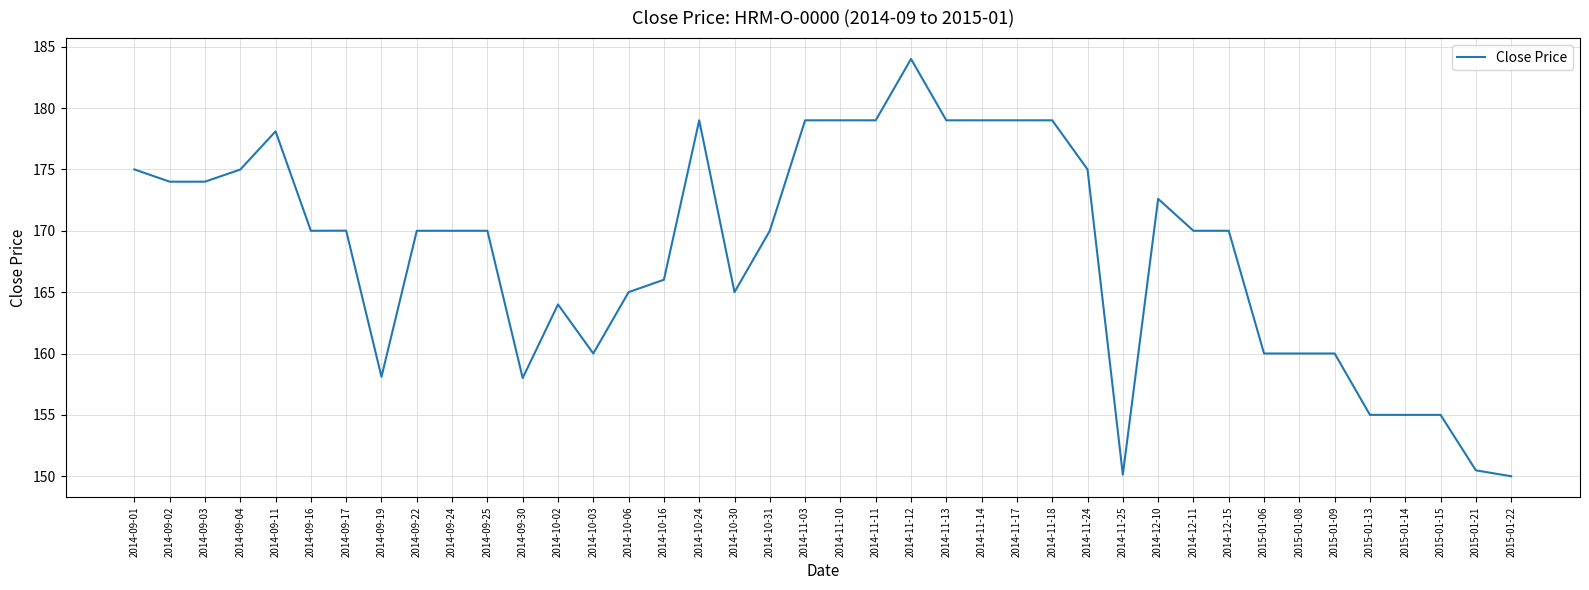

What is the change in value from 2014-11-13 to 2015-01-21?

-28.5